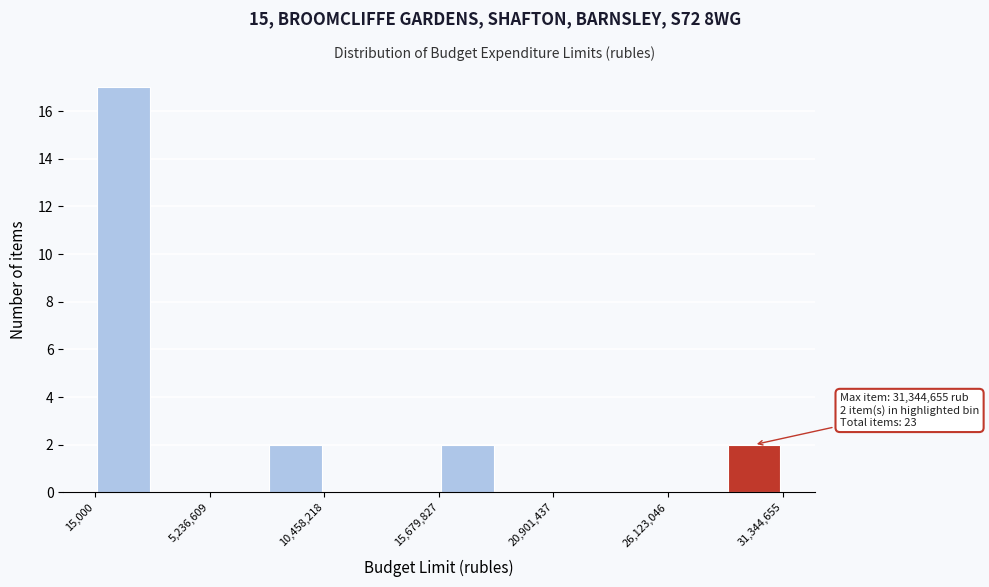

Read against the x-axis, roughly where is the centre of the tallest bar?

1000000